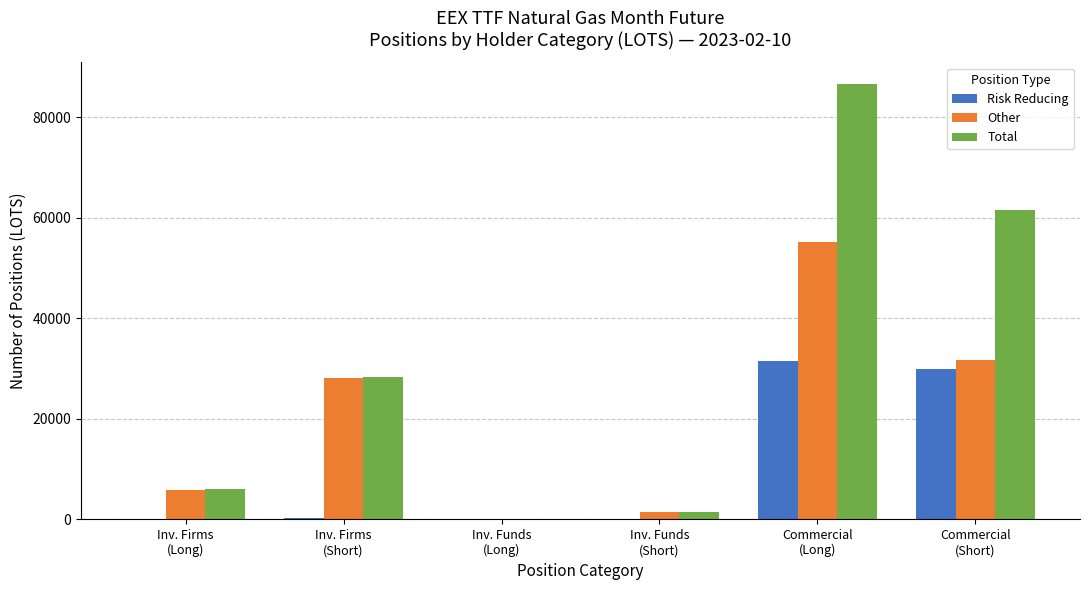

What is the greatest value displayed?

86578.9